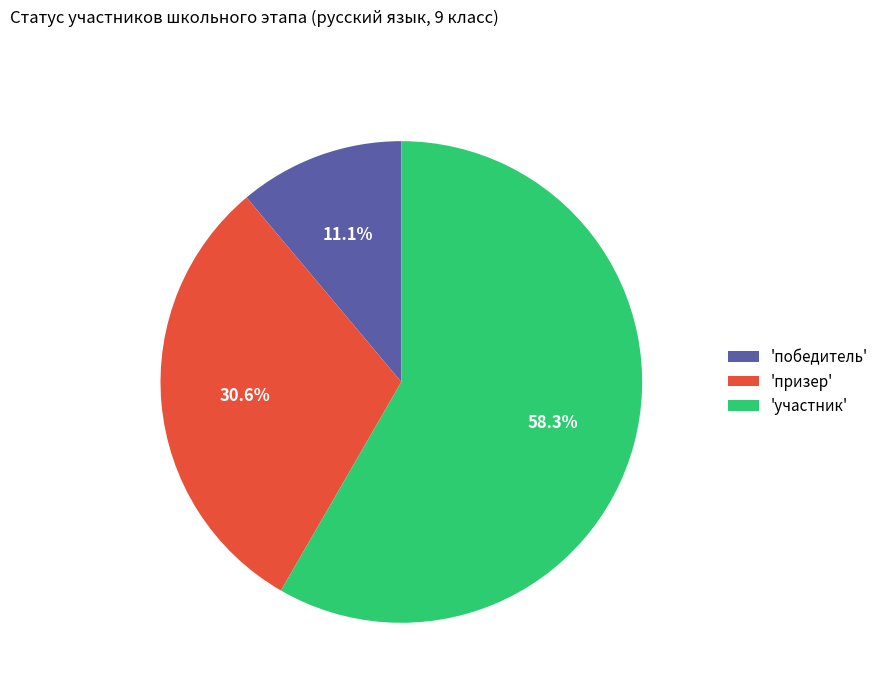

How many segments does this pie chart have?

3